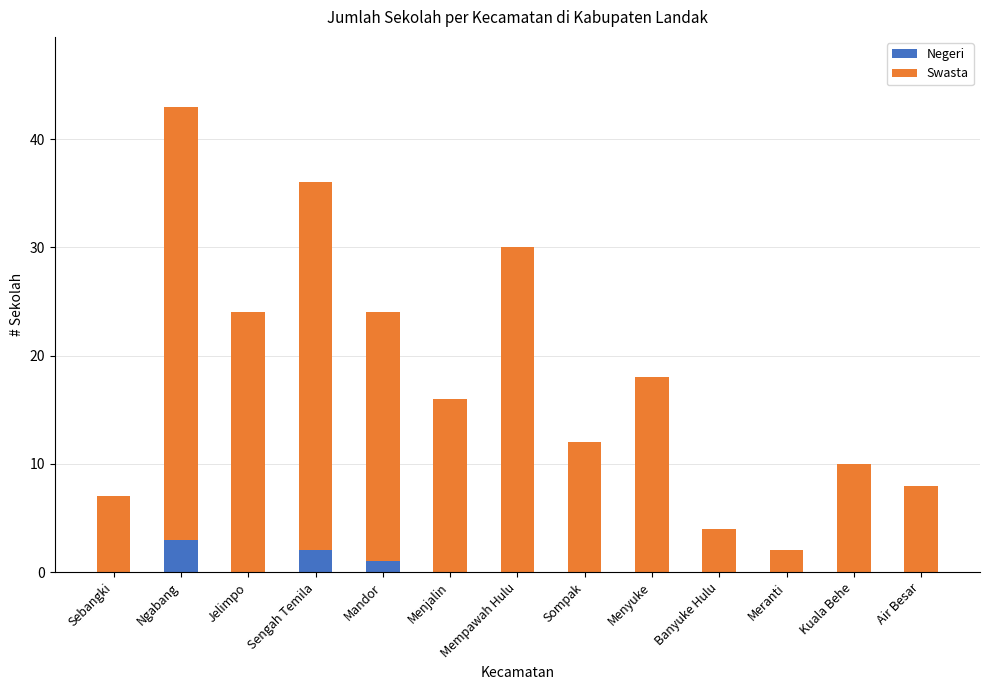

What is the sum of all Negeri values?

6